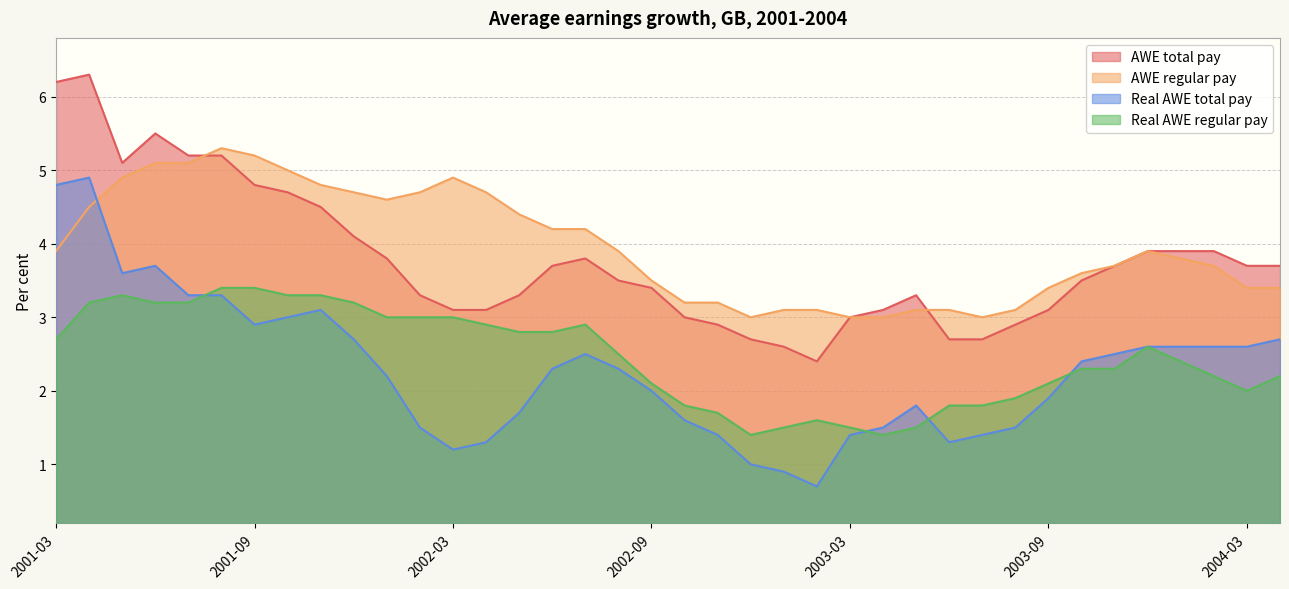

How many lines are shown in the chart?

4